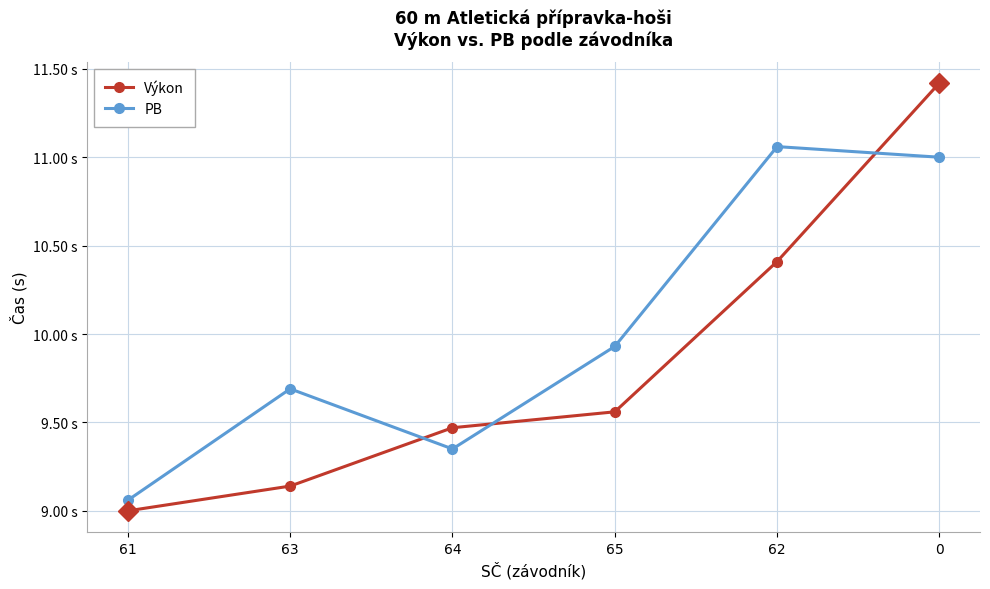

What is the difference between the highest and lowest values at 61?

0.1